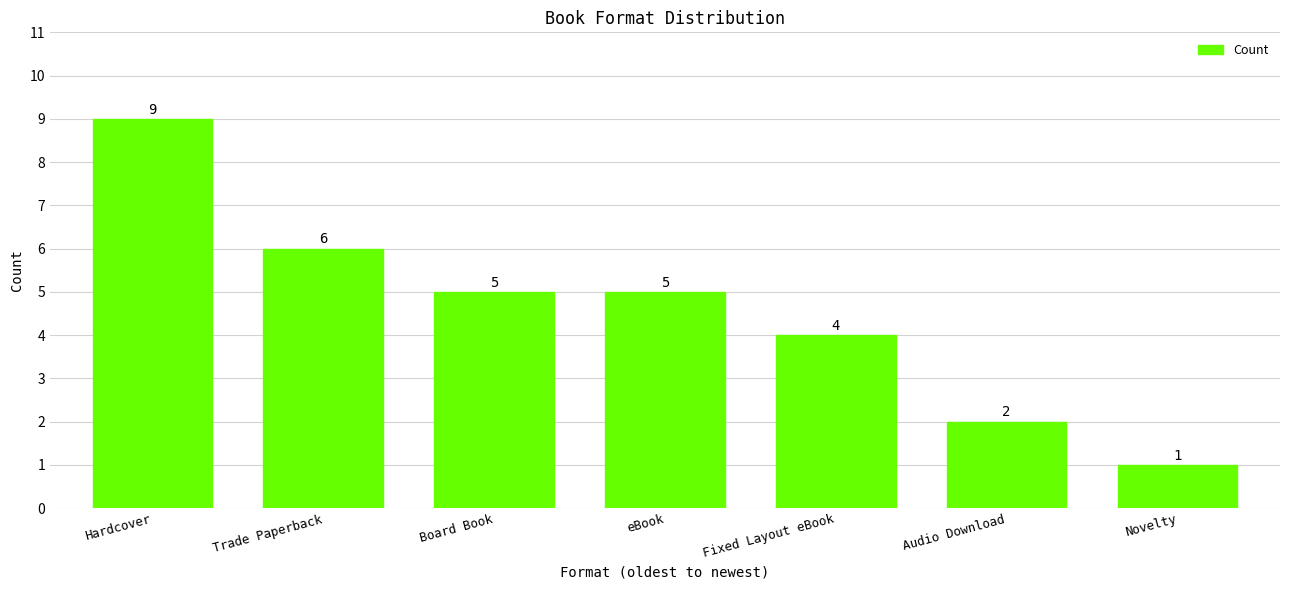

What is the maximum value shown in the chart?

9